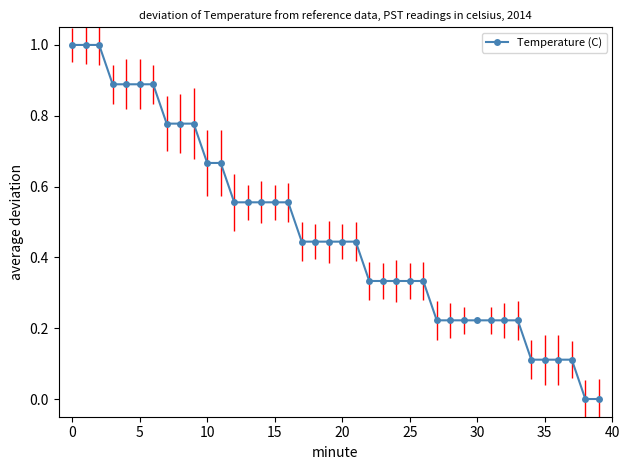

What is the greatest value displayed?

1.0